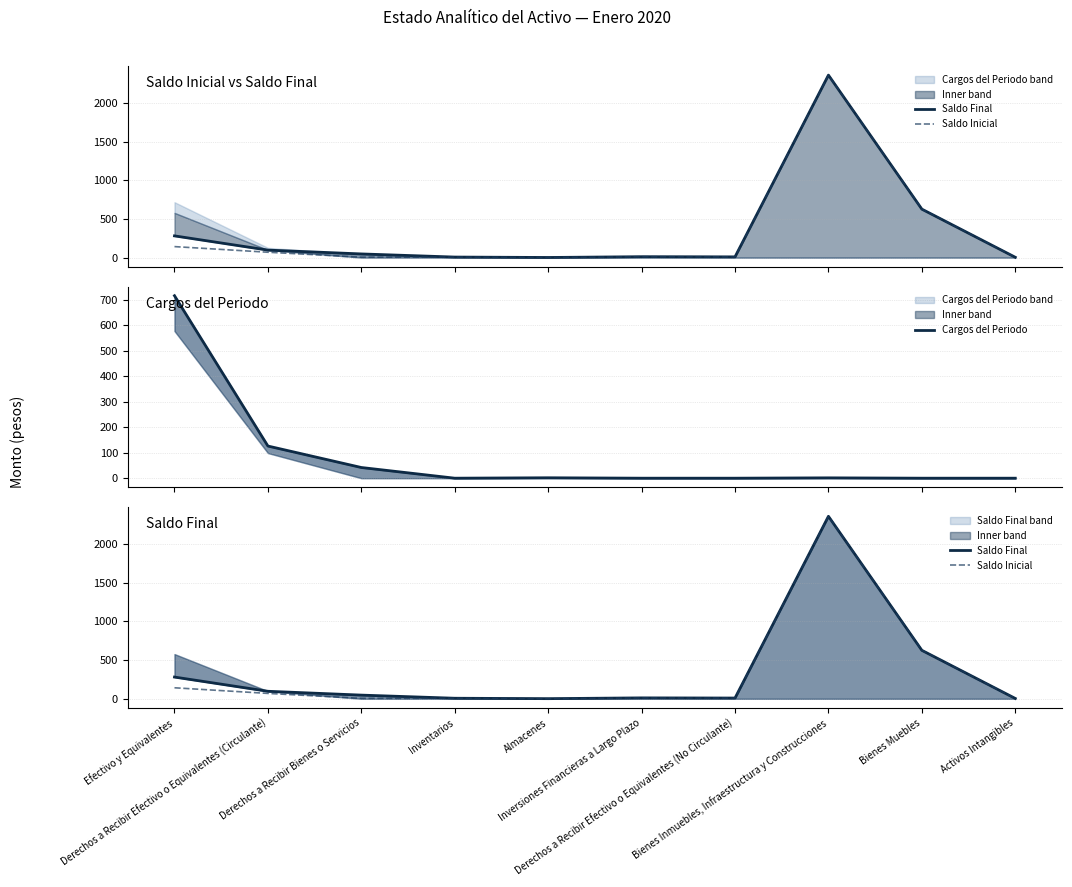

How many lines are shown in the chart?

3